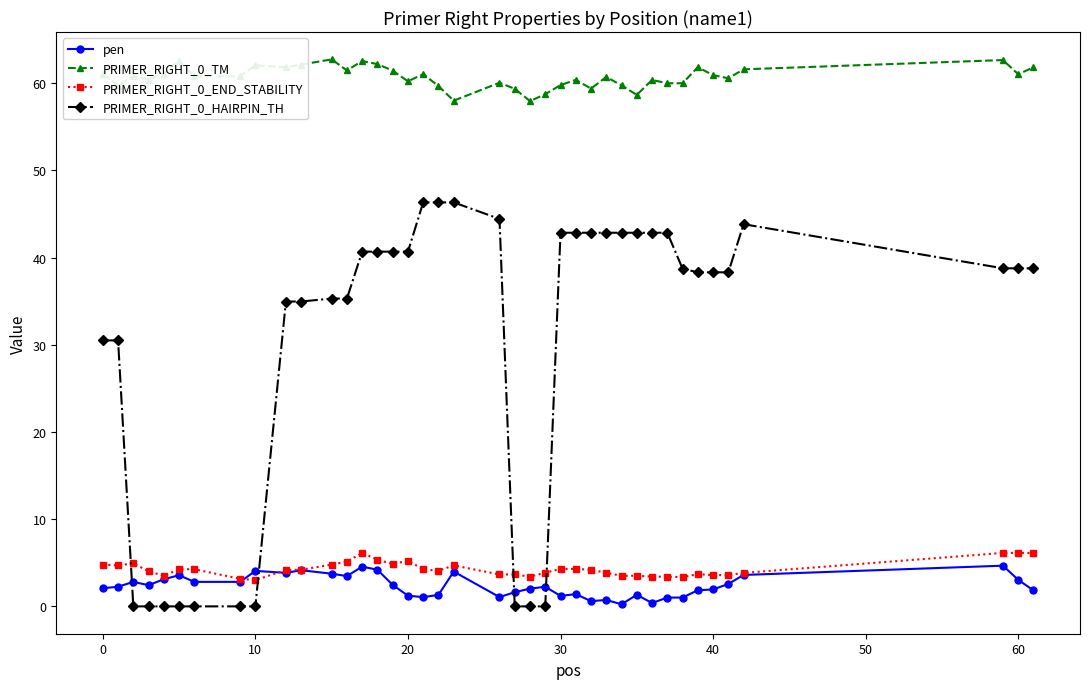

What is the maximum value for PRIMER_RIGHT_0_TM?

62.7